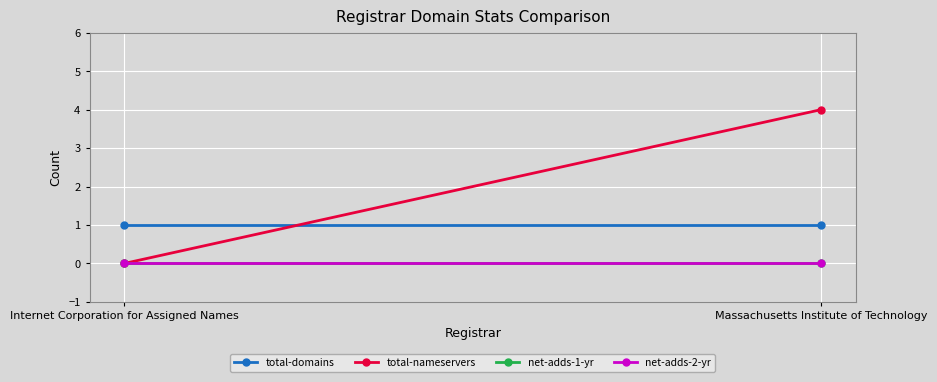

How many data points does each series have?

2